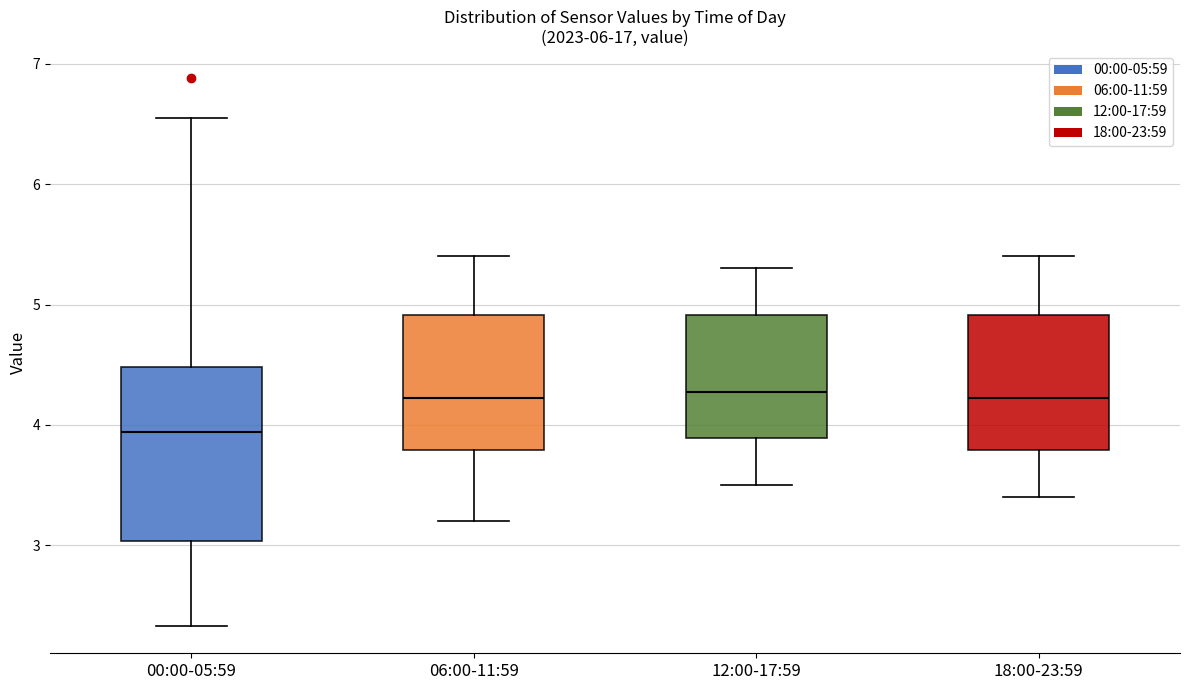

Reading left to right, read every box against the y-axis: the position of its median line, the range the box covers, and the ends of its whiskers. The values are not printed on the chart, so give them approximately, as read against the axis.

00:00-05:59: median 3.9, box 3.0 to 4.5, whiskers 2.3 to 6.6
06:00-11:59: median 4.2, box 3.8 to 4.9, whiskers 3.2 to 5.4
12:00-17:59: median 4.3, box 3.9 to 4.9, whiskers 3.5 to 5.3
18:00-23:59: median 4.2, box 3.8 to 4.9, whiskers 3.4 to 5.4